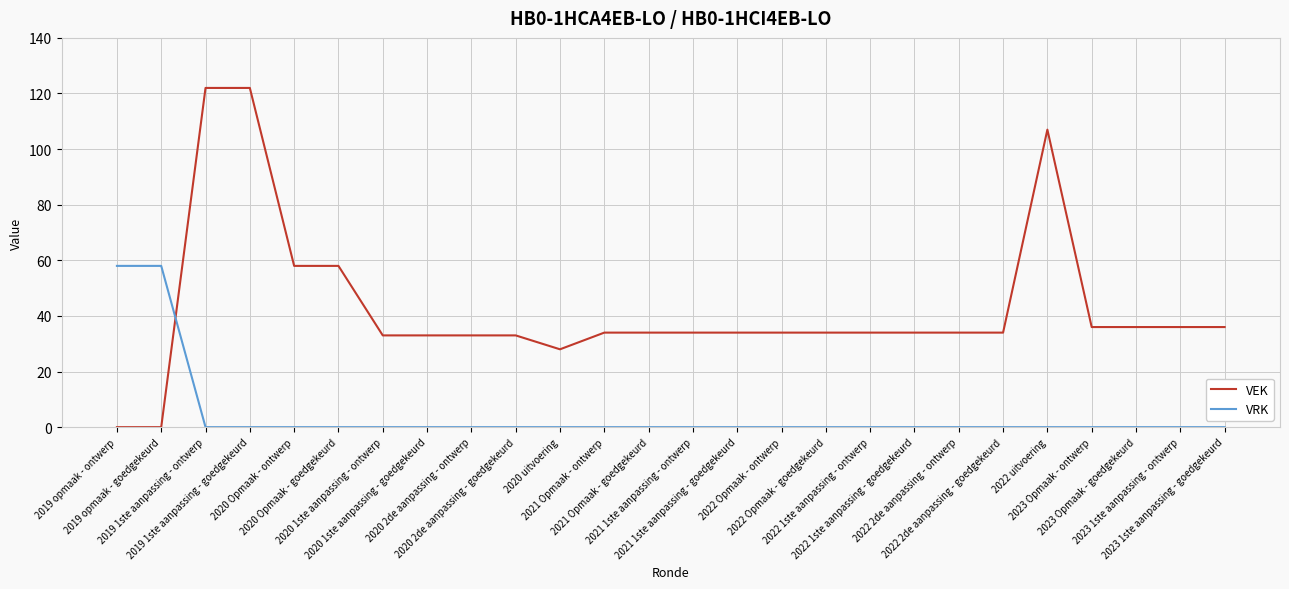

What is the difference between the maximum and minimum values in the VRK series?

58